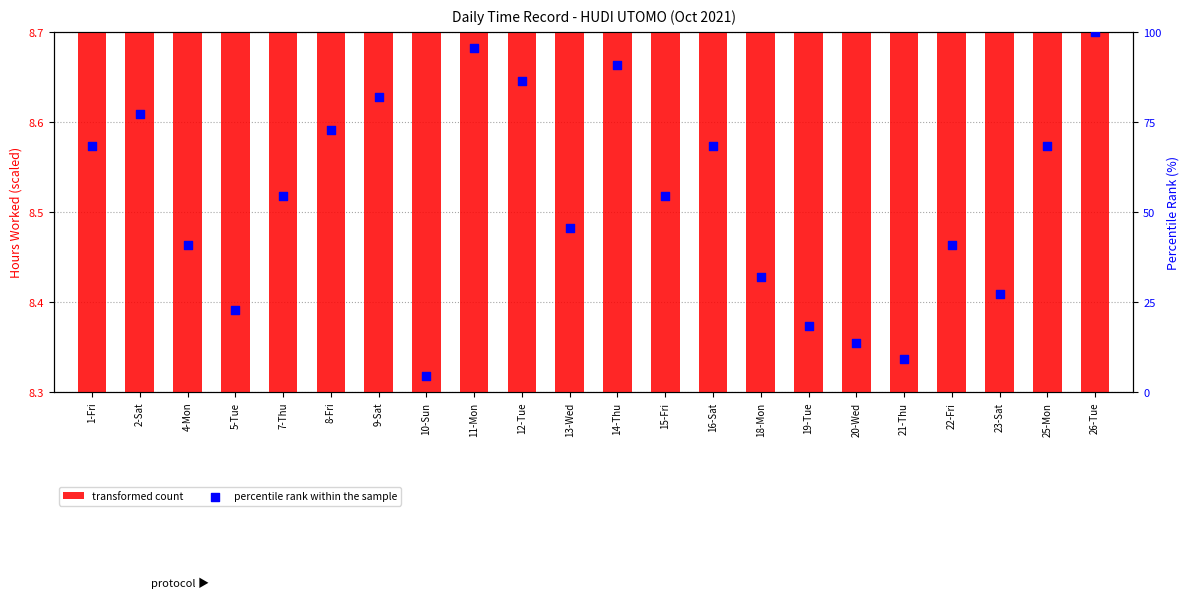

Which series has the widest spread of Y values?

percentile rank within the sample